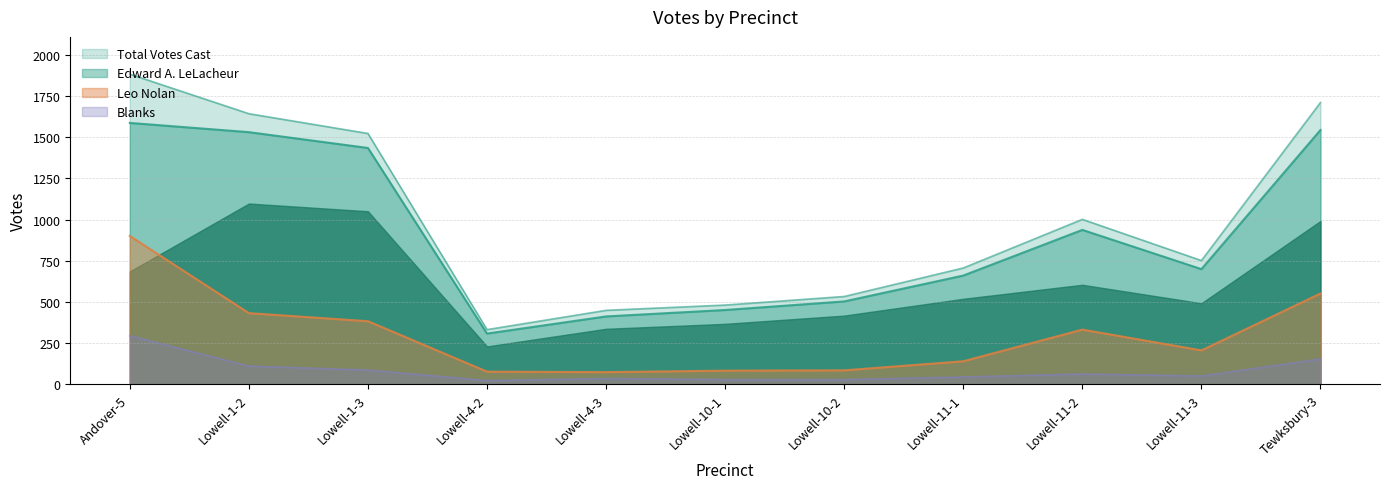

Between Lowell-4-3 and Lowell-4-2, which is larger?

Lowell-4-2